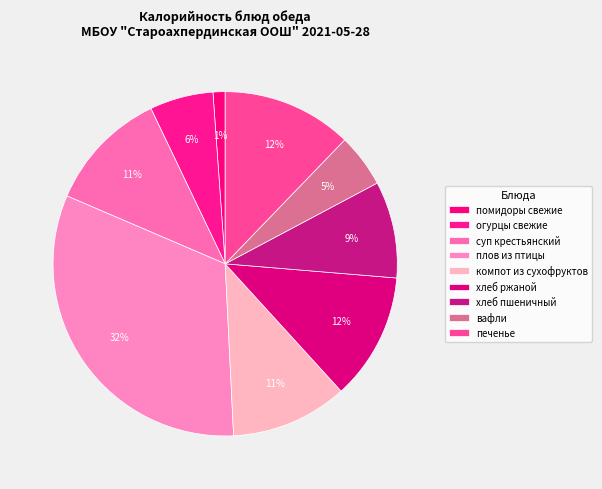

How many segments does this pie chart have?

9